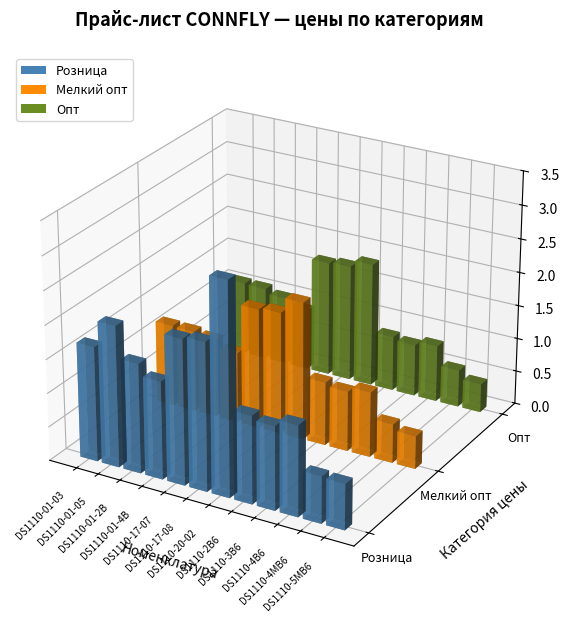

Is the value of Розница at DS1110-01-2B6 greater than the value of Опт at DS1110-3B6?

Yes